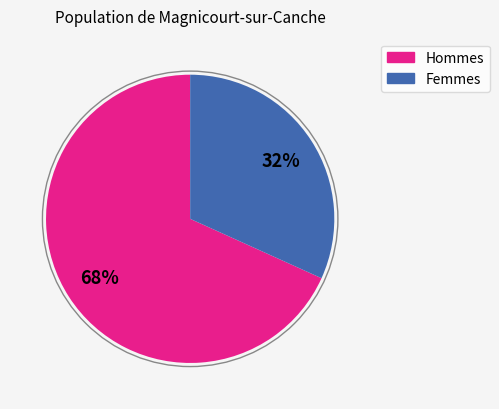

To the nearest percent, what is the difference between the largest and smallest slice percentages?

36%